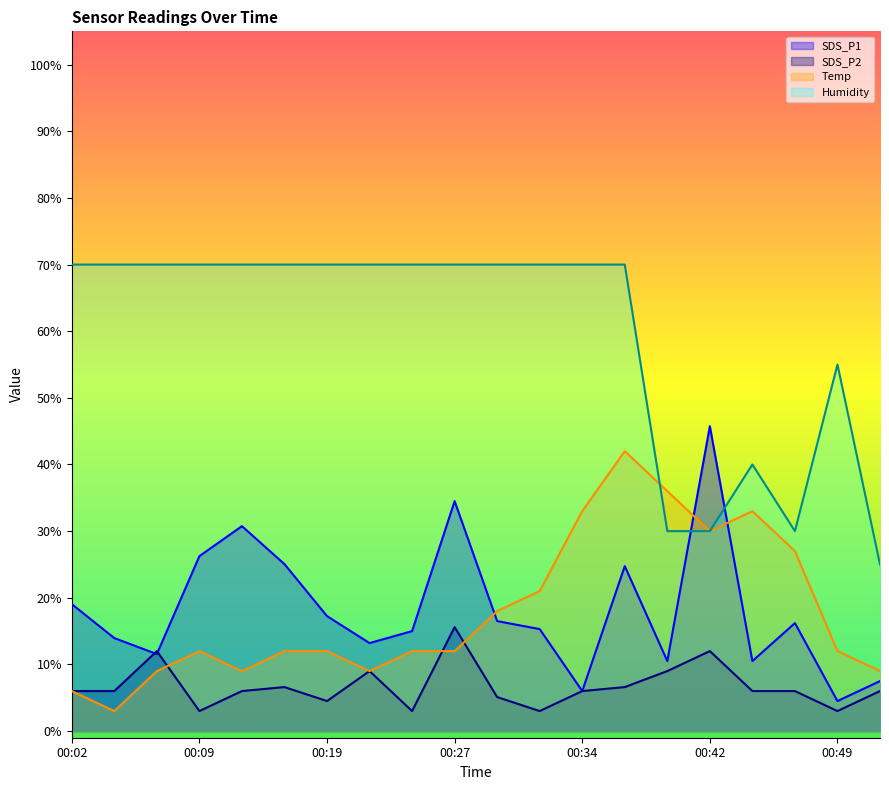

What is the total value across all series at 00:24?

100.0